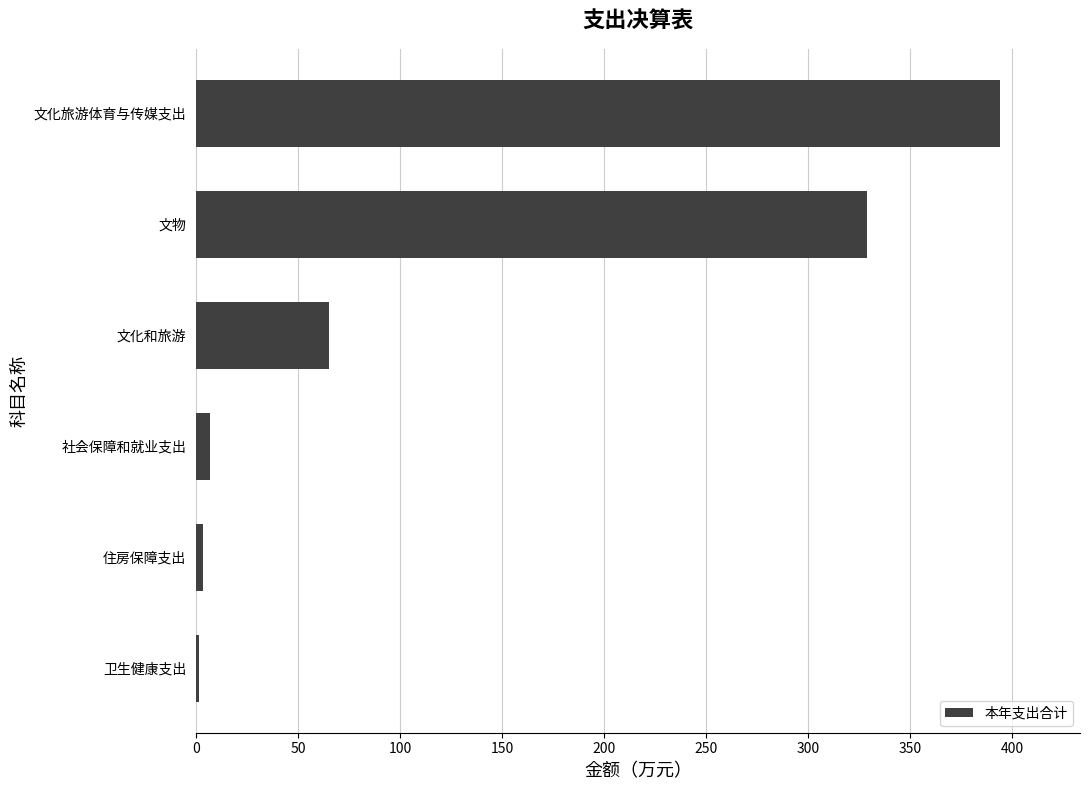

Is it true that the value at 文物 is 136.3?

False